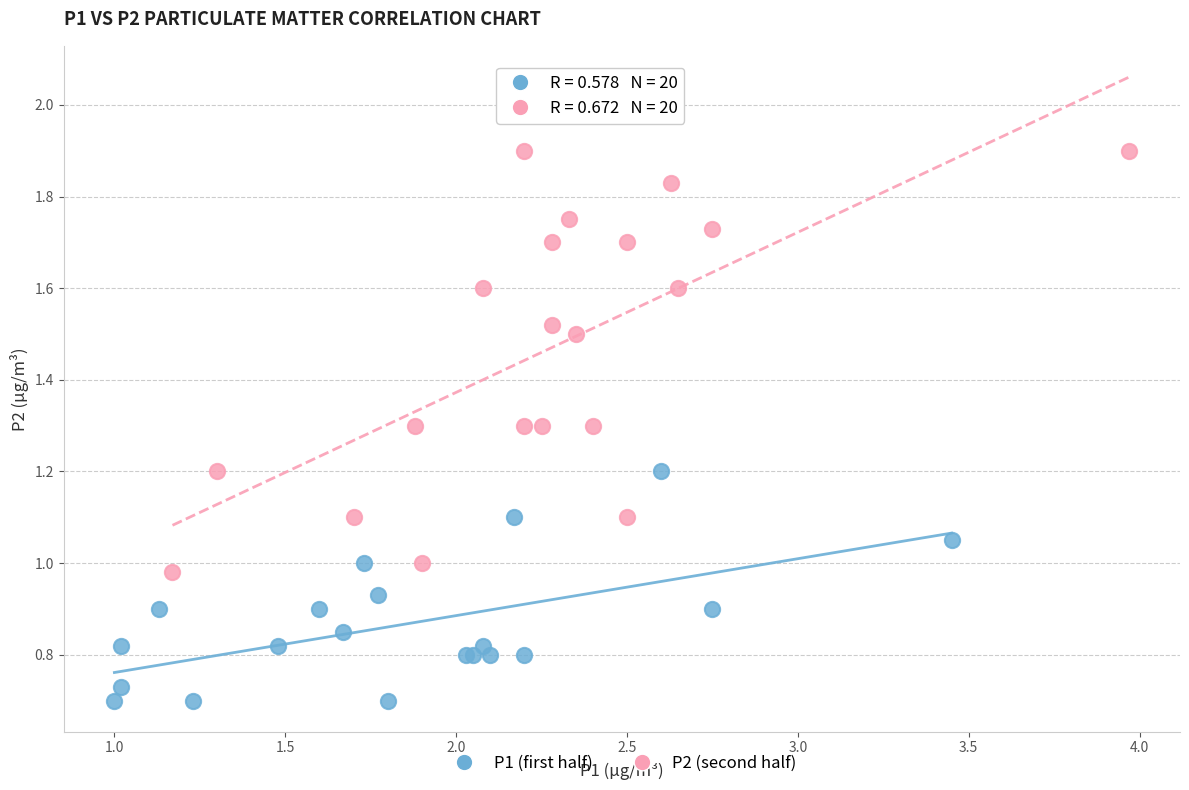

Which series reaches the minimum Y coordinate?

P1 (first half)